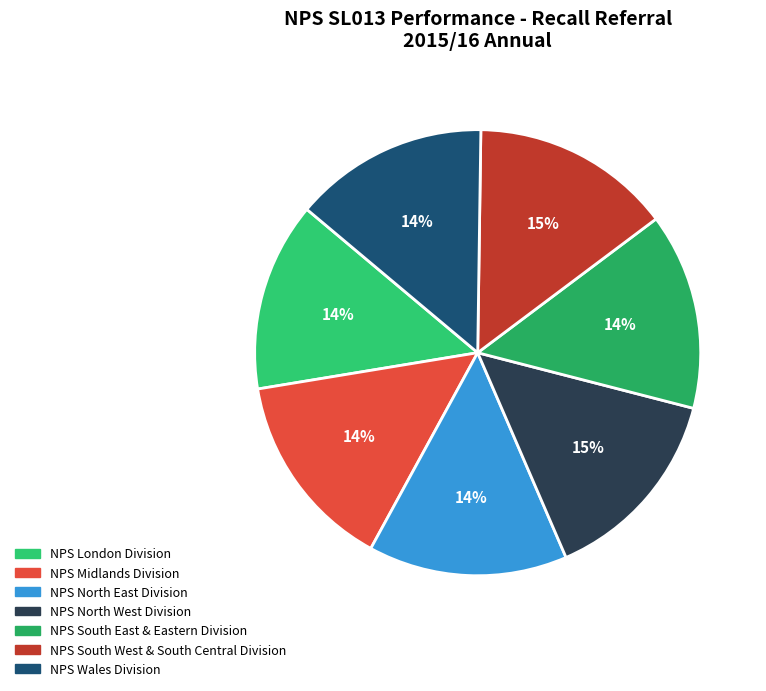

How many segments does this pie chart have?

7